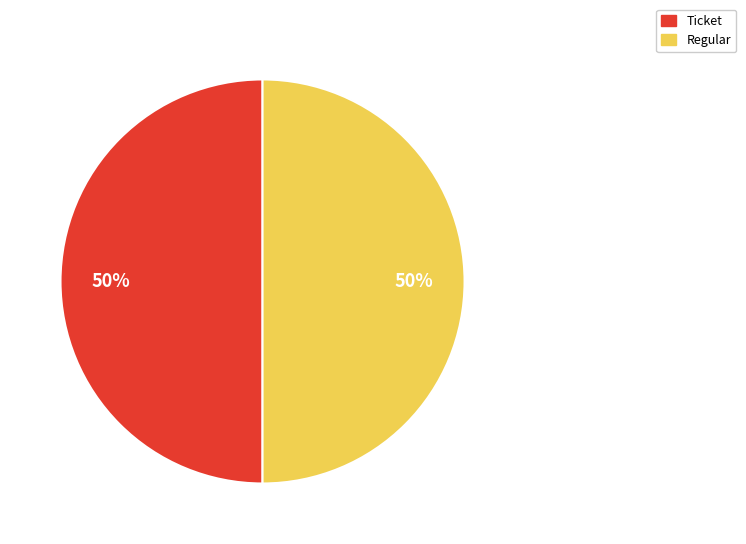

To the nearest percent, what percentage of the pie is Regular?

50%